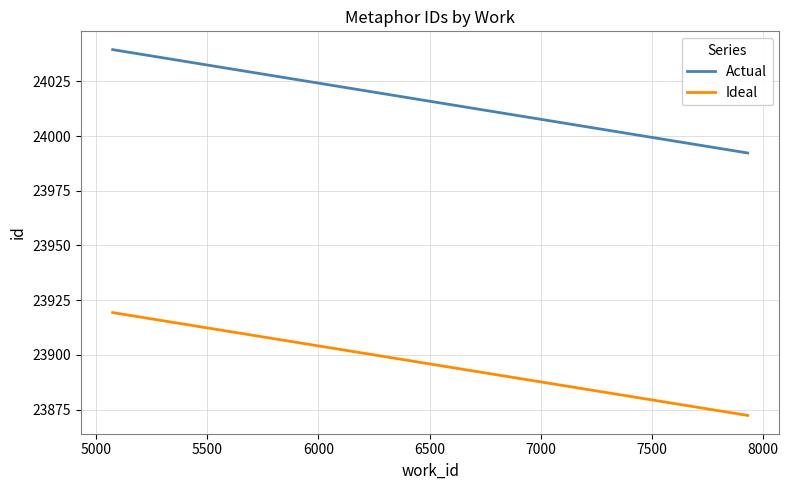

Which series has the largest total across all categories?

Actual